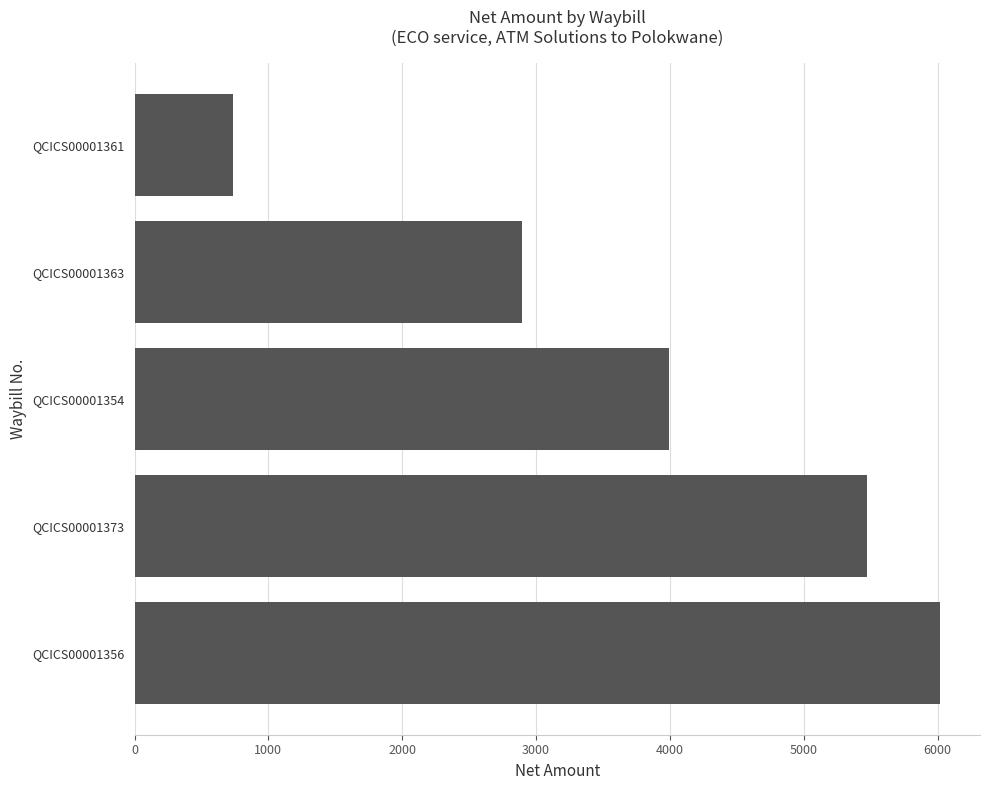

The chart shows a value of 3992.1 at QCICS00001354. True or false?

True